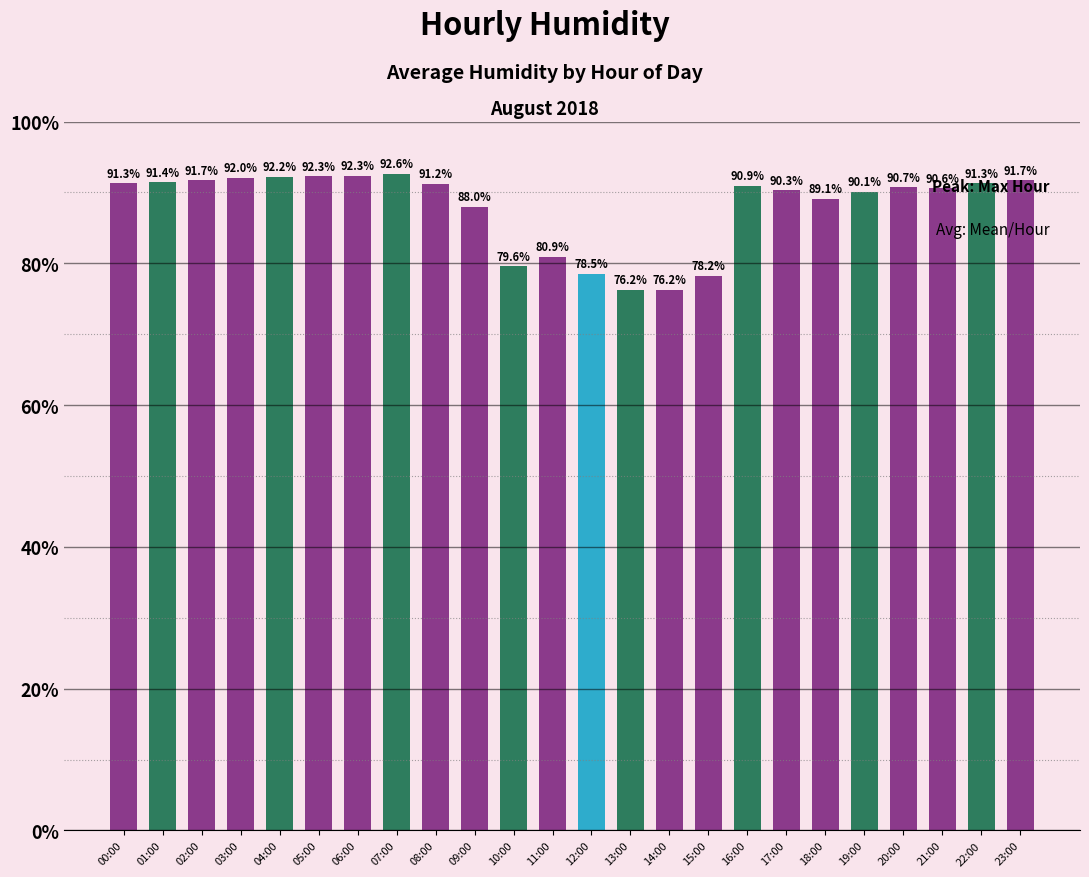

At which label is the value closest to 84?

11:00